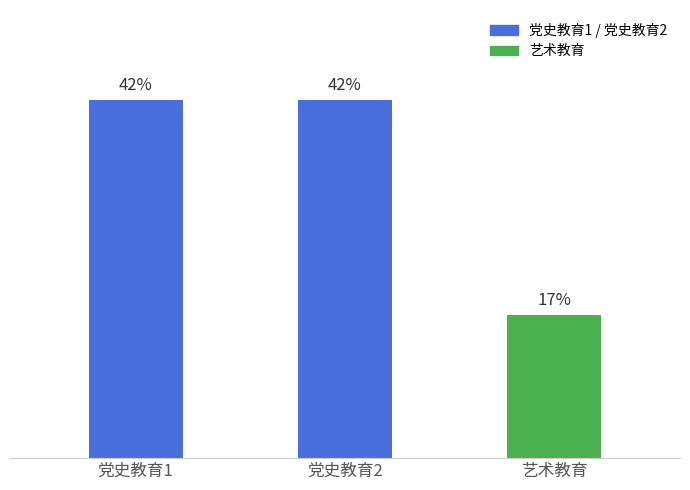

What is the label of the 2nd bar from the right?

党史教育2